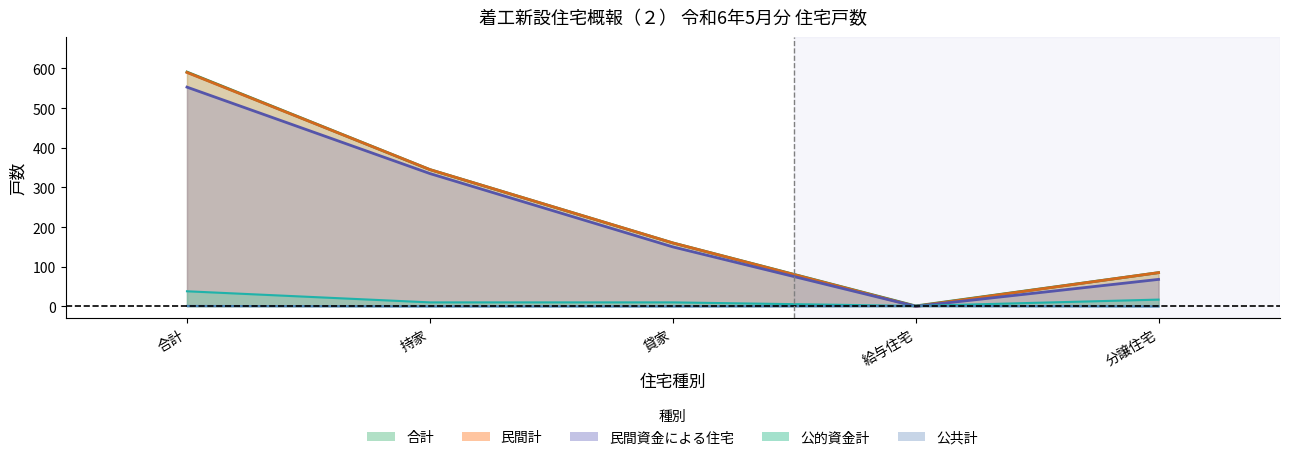

What is the spread (max minus min) of values at 給与住宅?

1